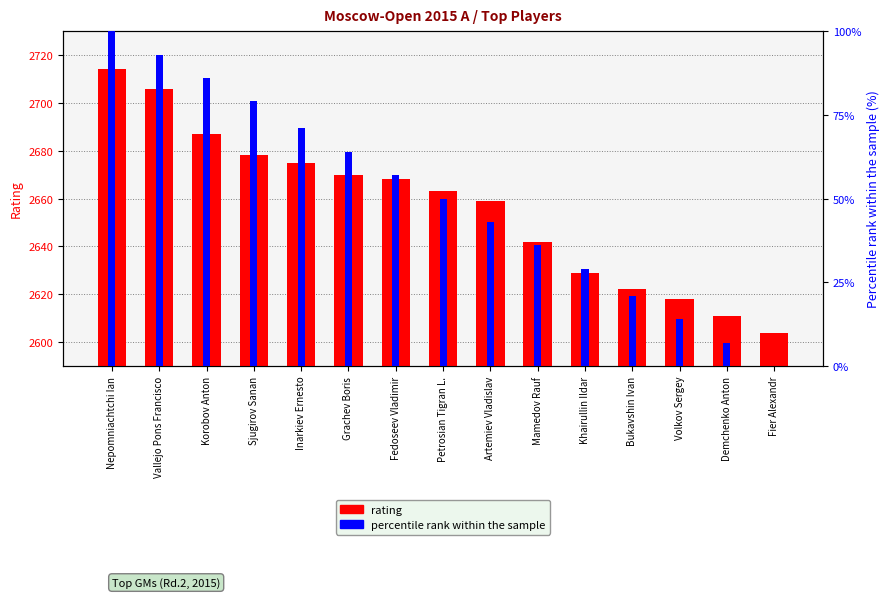

How many positive values does the percentile rank within the sample series have?

14